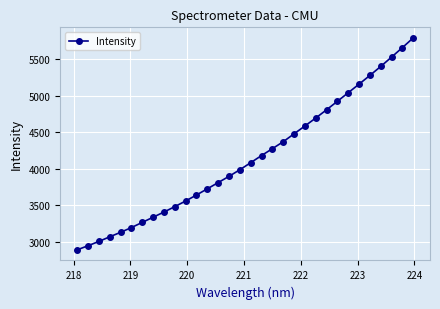

What is the maximum value shown in the chart?

5792.8